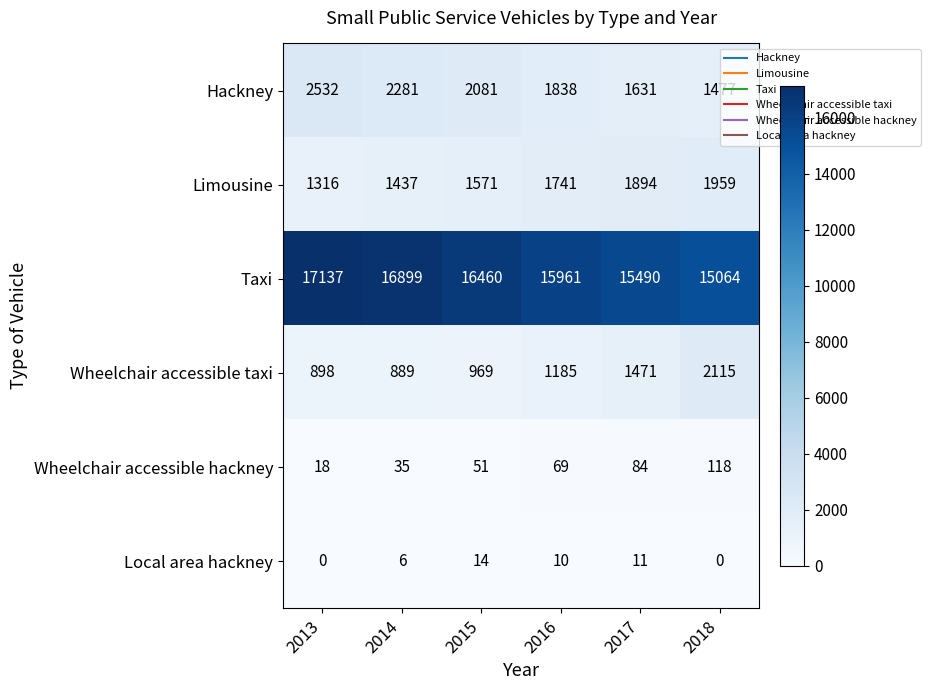

What is the maximum value for Hackney?

2532